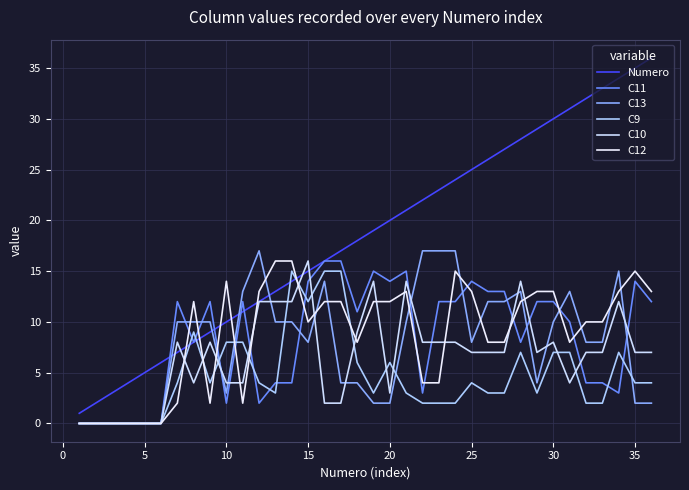

In C12, how many points are higher than both neighbors (excluding endpoints)?

5